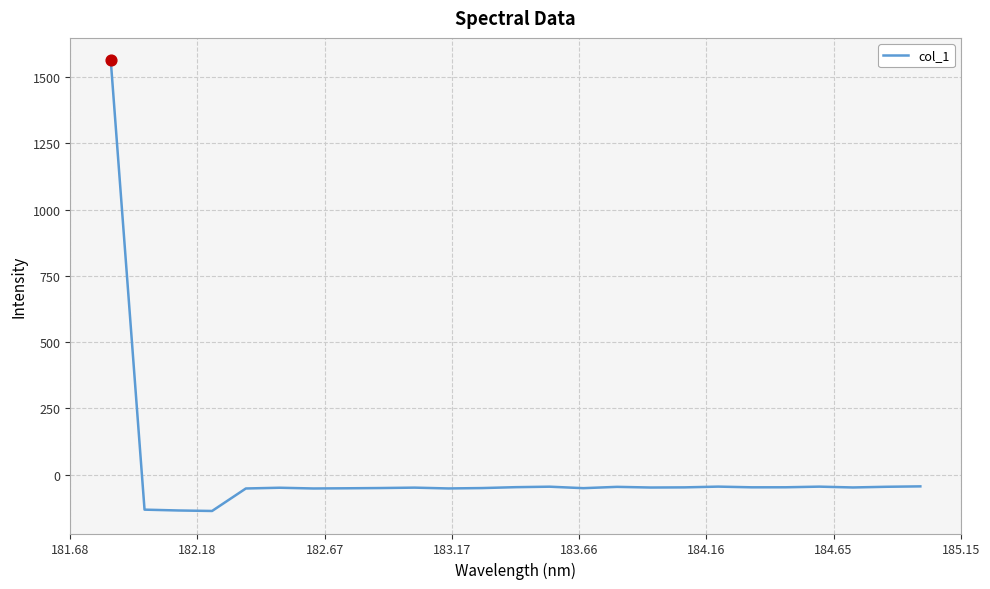

What is the smallest value displayed?

-137.4